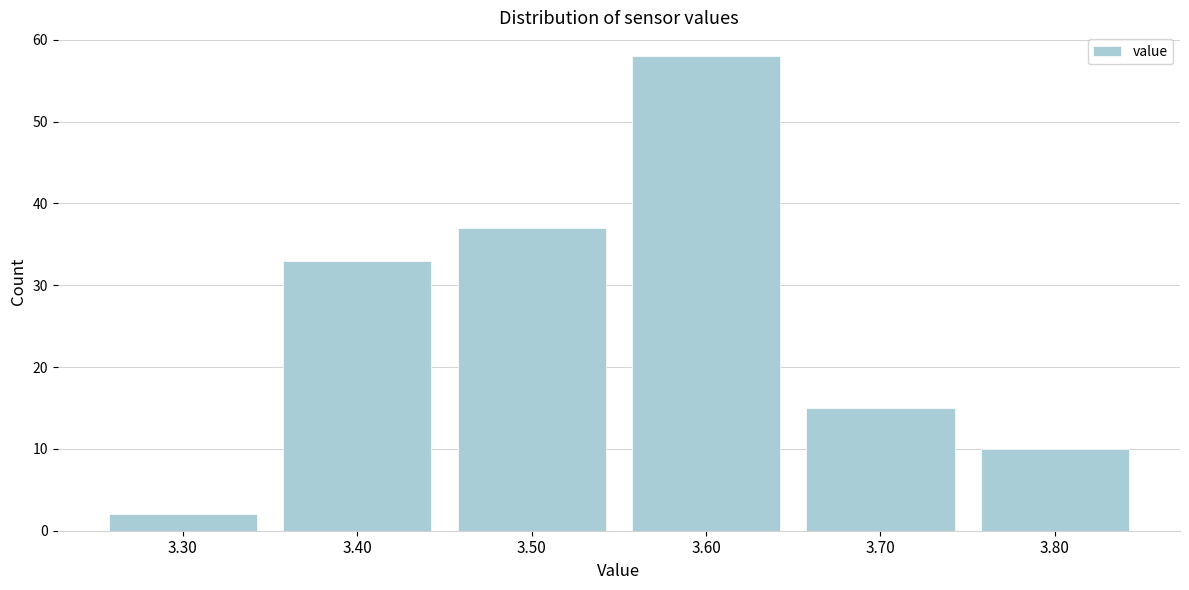

How tall is the bar that spans 3.25 to 3.35 on the x-axis? The values are not printed on the chart, so give them approximately, as read against the axis.

2